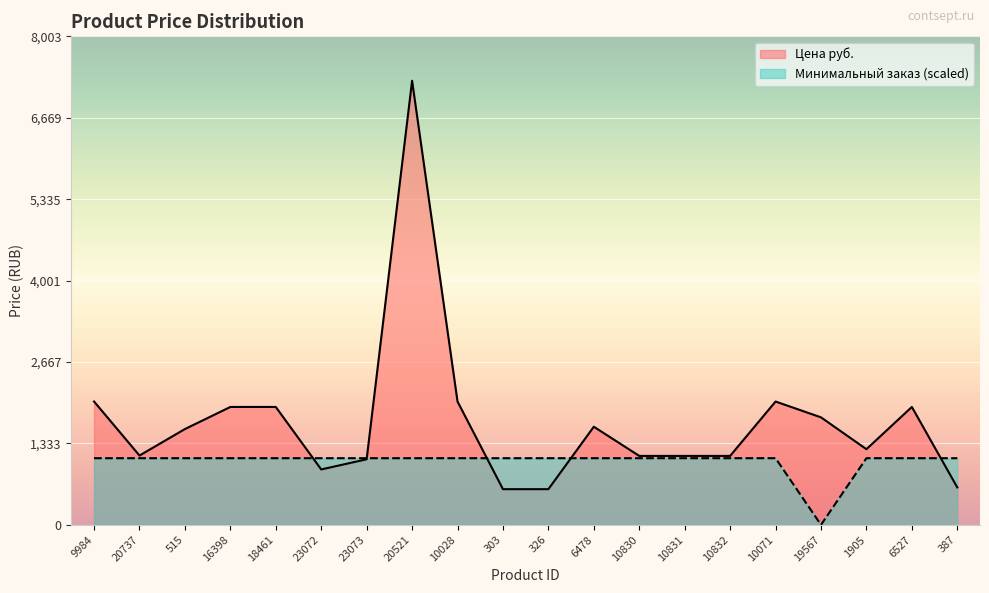

At which category is the sum across all series the highest?

20521